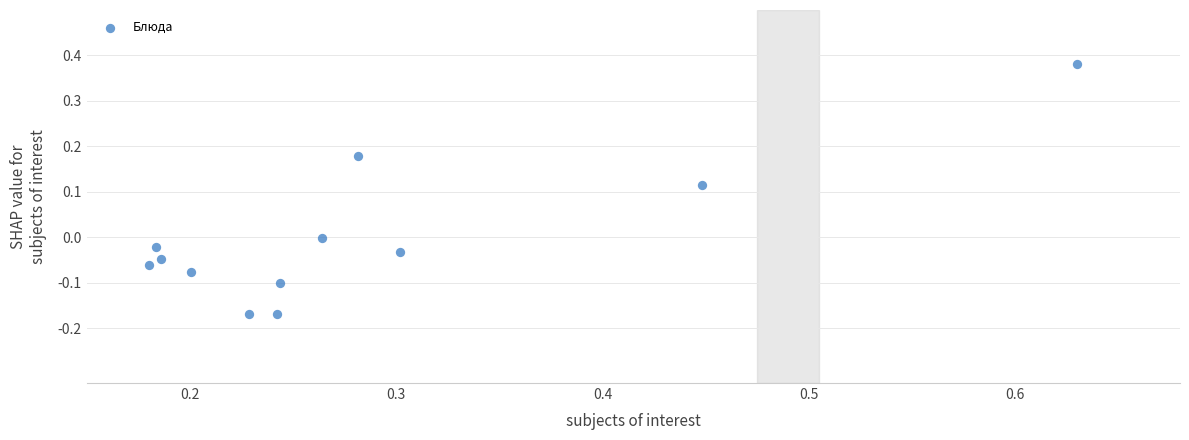

What is the range of X values (max minus min)?

0.5